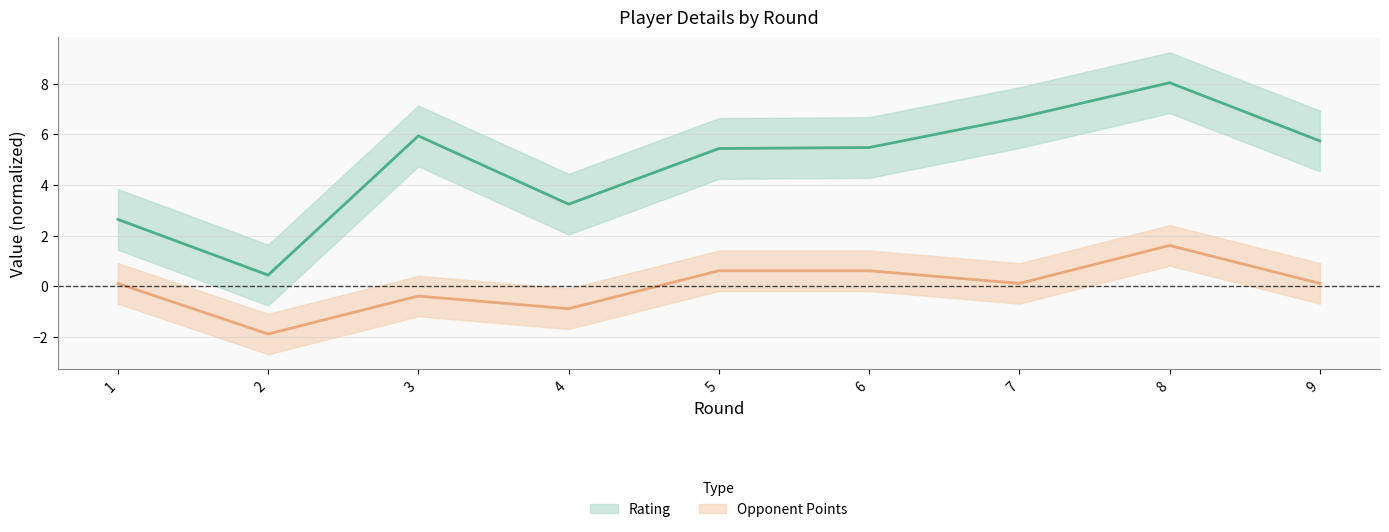

In Opponent Points, how many points are lower than both neighbors (excluding endpoints)?

3